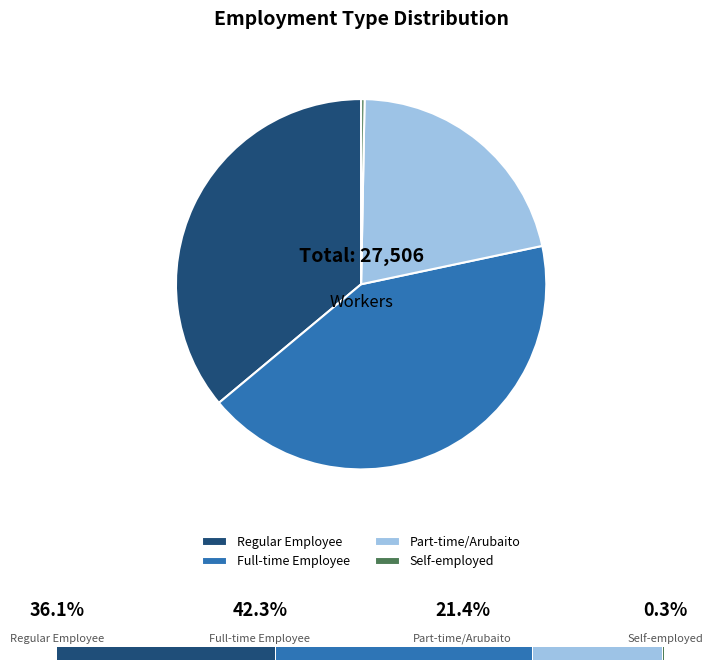

Is it true that Part-time/Arubaito is 12% of the pie?

False